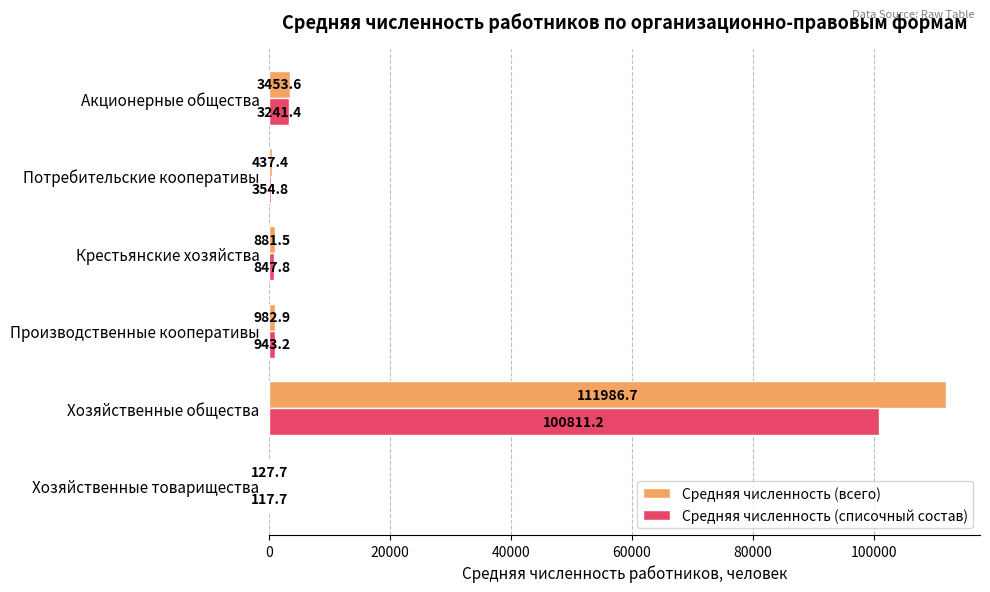

At which label is Средняя численность (всего) closest to 56057?

Акционерные общества